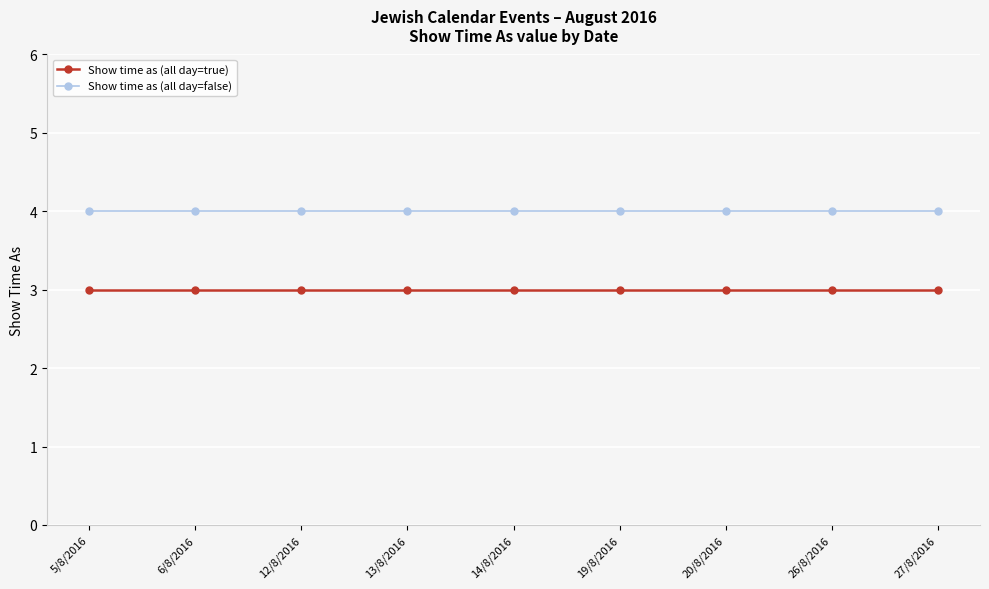

Reading left to right, transcribe all the data shown in this chart.

Show time as (all day=true): 5/8/2016=3	6/8/2016=3	12/8/2016=3	13/8/2016=3	14/8/2016=3	19/8/2016=3	20/8/2016=3	26/8/2016=3	27/8/2016=3
Show time as (all day=false): 5/8/2016=4	6/8/2016=4	12/8/2016=4	13/8/2016=4	14/8/2016=4	19/8/2016=4	20/8/2016=4	26/8/2016=4	27/8/2016=4